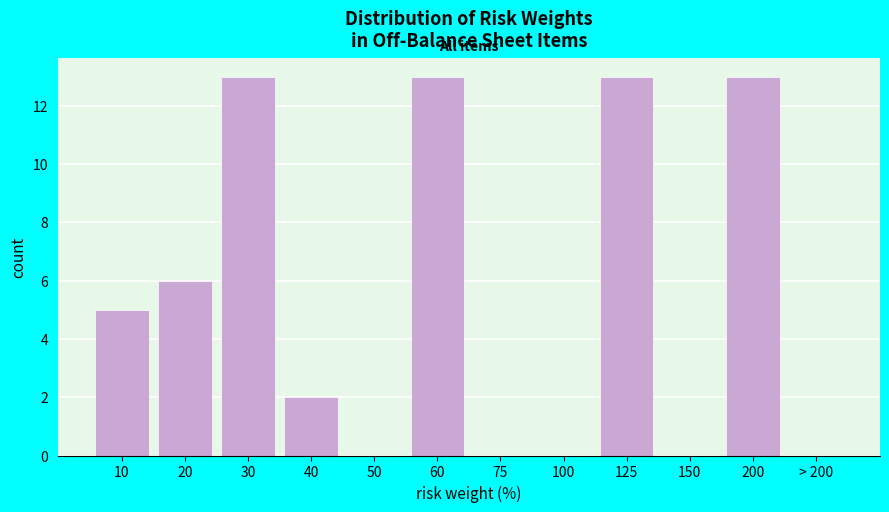

Reading left to right, list all the values displayed in this chart.

10=5	20=6	30=13	40=2	50=0	60=13	75=0	100=0	125=13	150=0	200=13	> 200=0